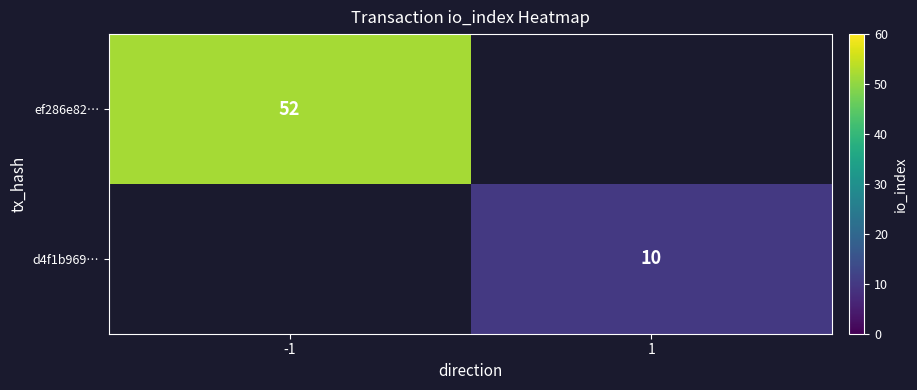

The ef286e82… series shows 92.7 at -1. True or false?

False